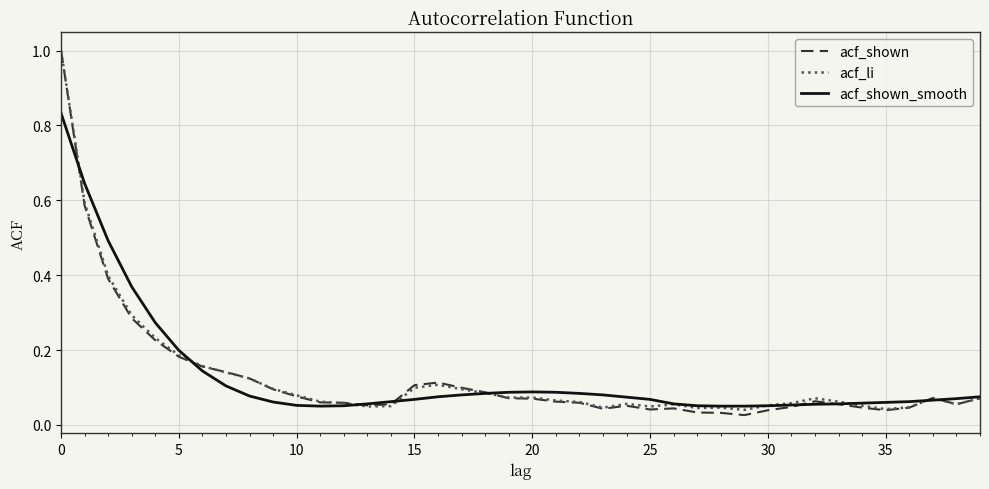

Which series has the widest spread of values?

acf_shown